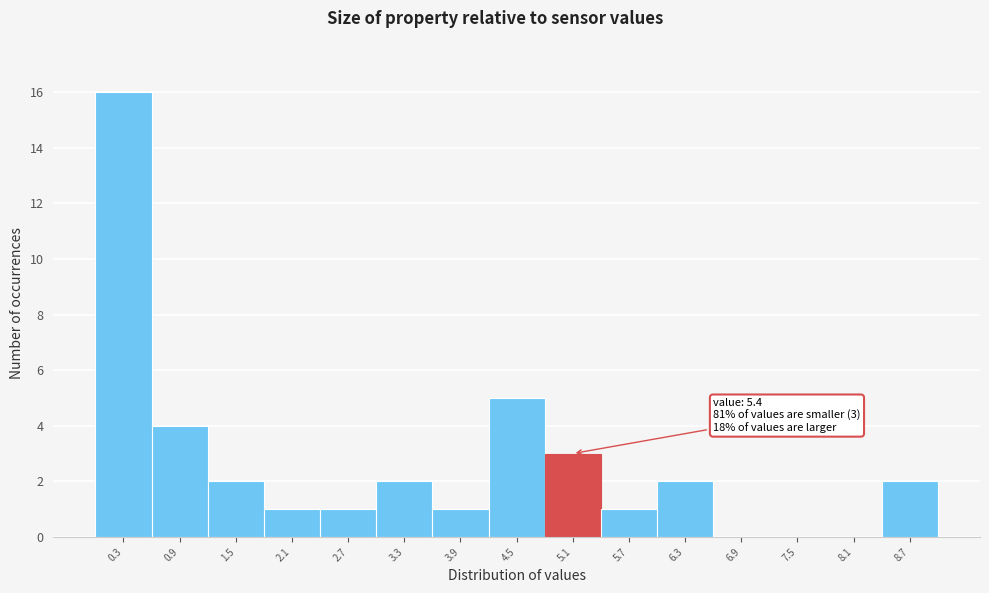

Where is the data nearest to the value 8?

4.5